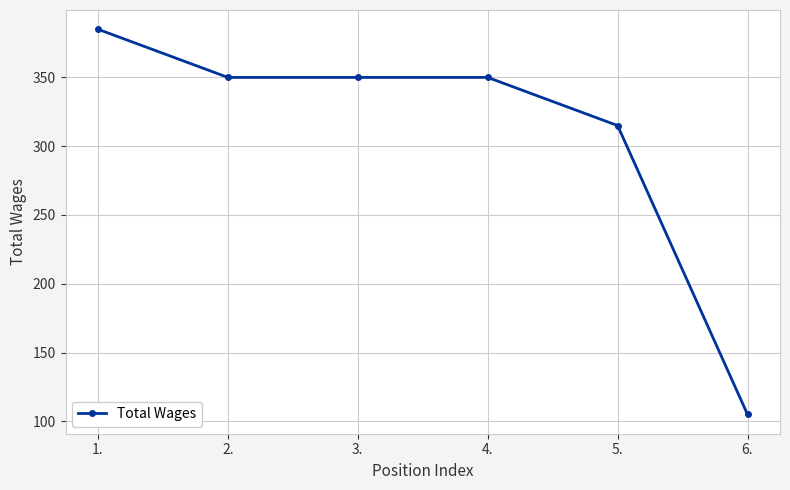

What value does the data have at 4.?

350